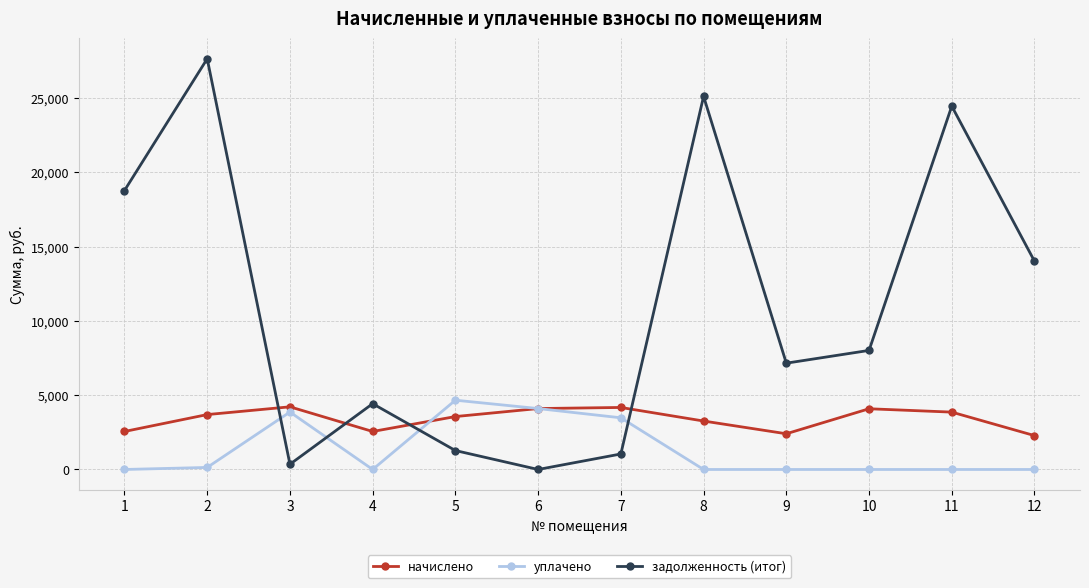

Where do начислено and задолженность (итог) first cross each other?

2 and 3